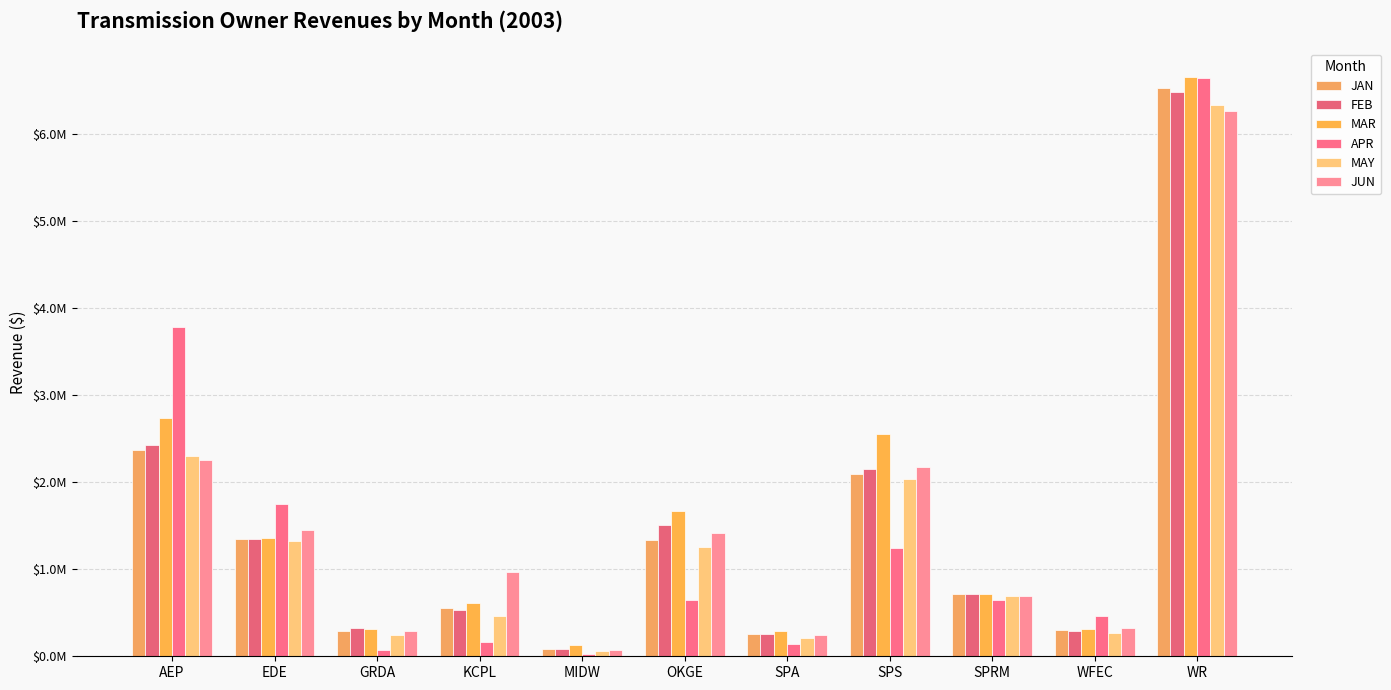

Are the bars horizontal?

No